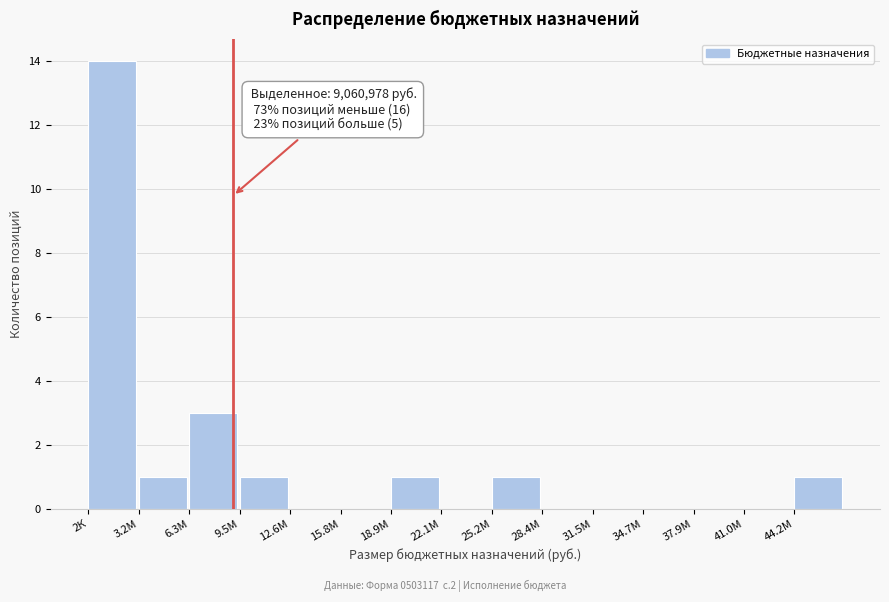

Reading right to left, list all the values displayed in this chart.

44.2М=1	41.0М=0	37.9М=0	34.7М=0	31.5М=0	28.4М=0	25.2М=1	22.1М=0	18.9М=1	15.8М=0	12.6М=0	9.5М=1	6.3М=3	3.2М=1	2К=14